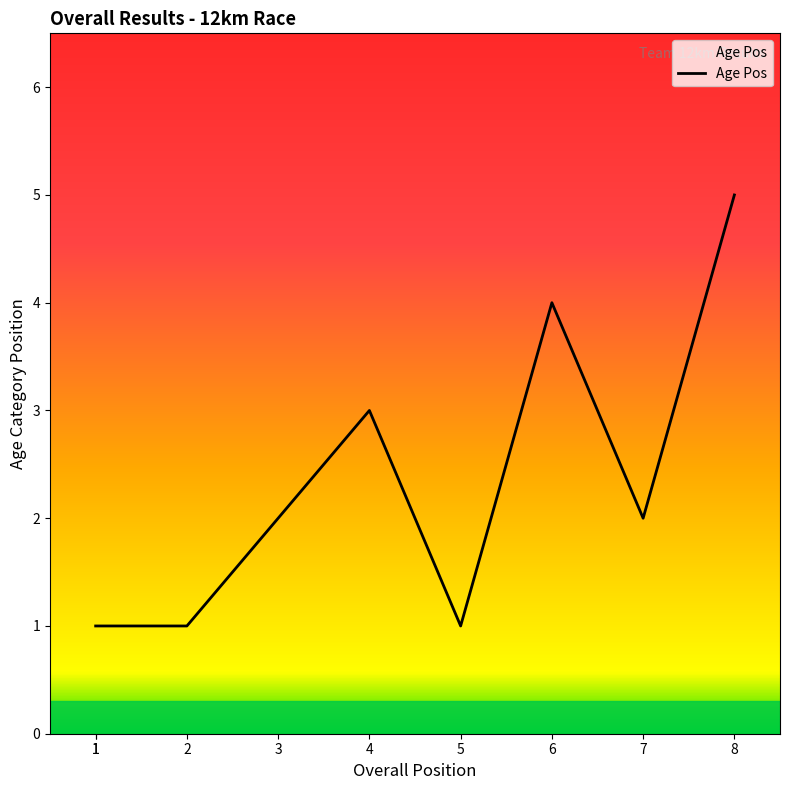

How many values exceed 2?

3